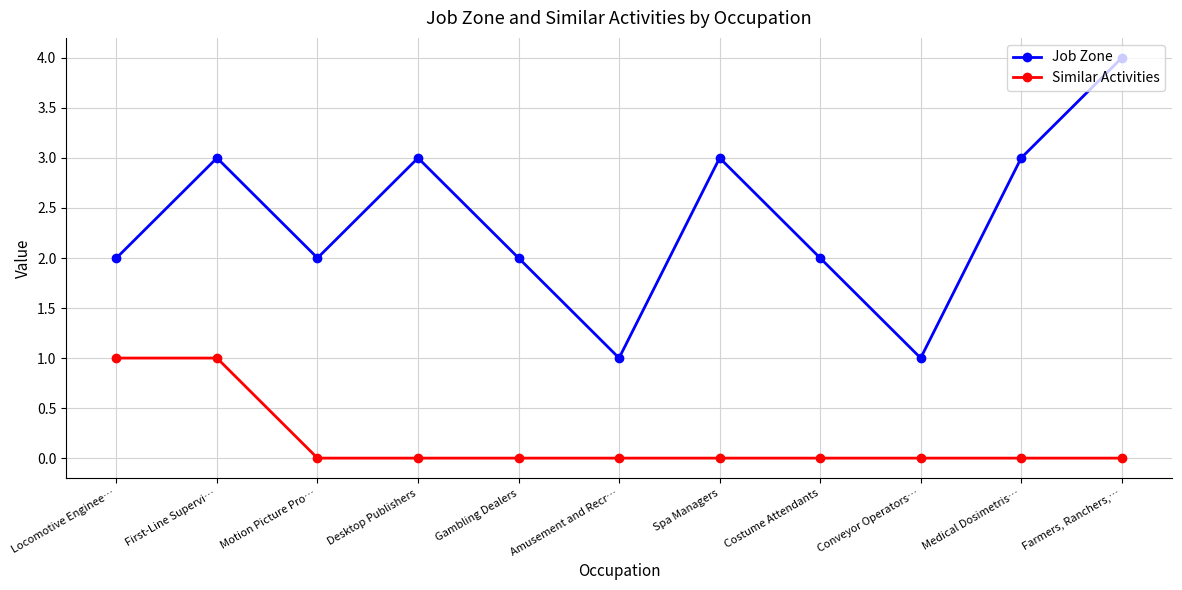

What is the difference between the maximum and minimum values in the Job Zone series?

3